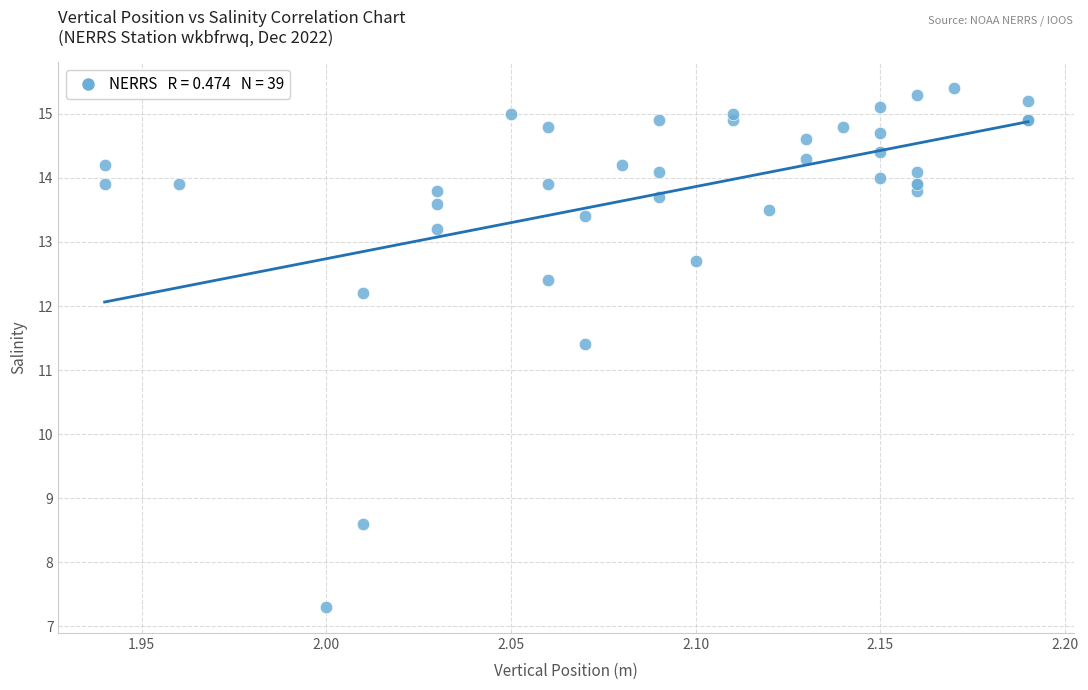

What Y value in the scatter plot is closest to 11?

11.4